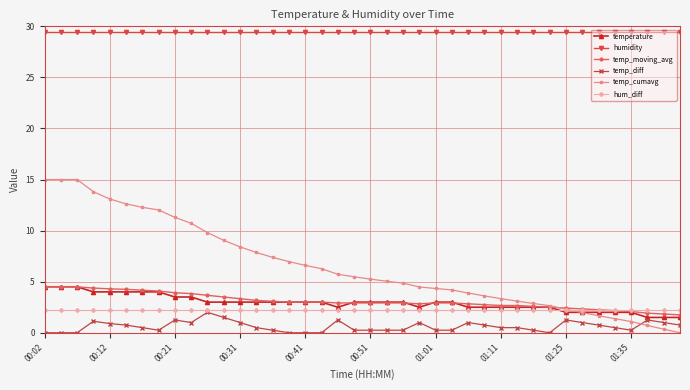

At how many categories does at least one series exceed 23?

40